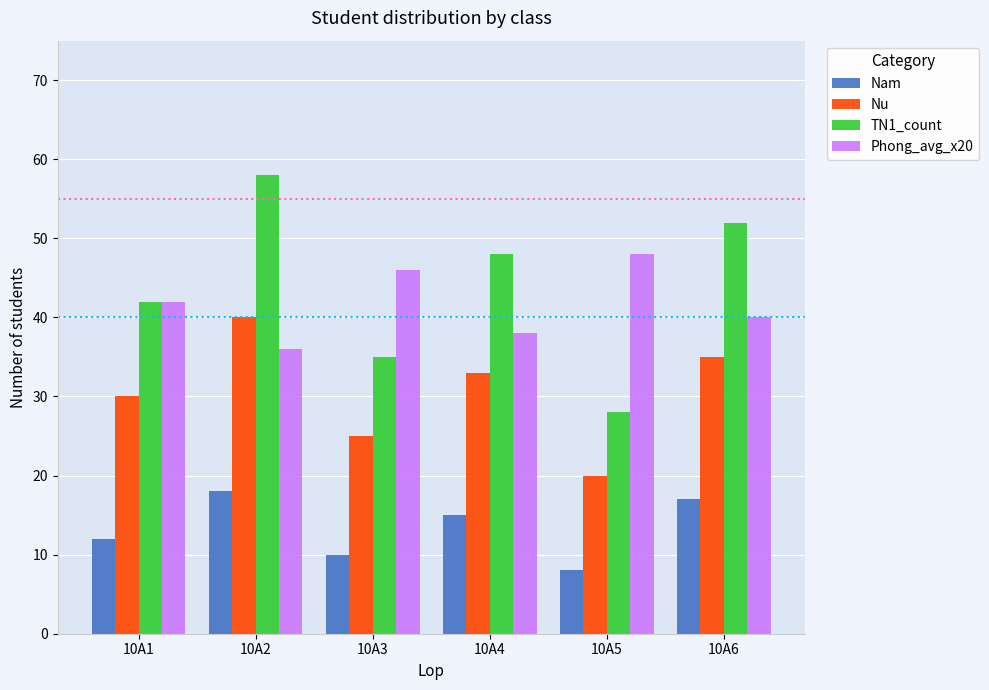

What is the difference between the second highest and minimum values in the TN1_count series?

24